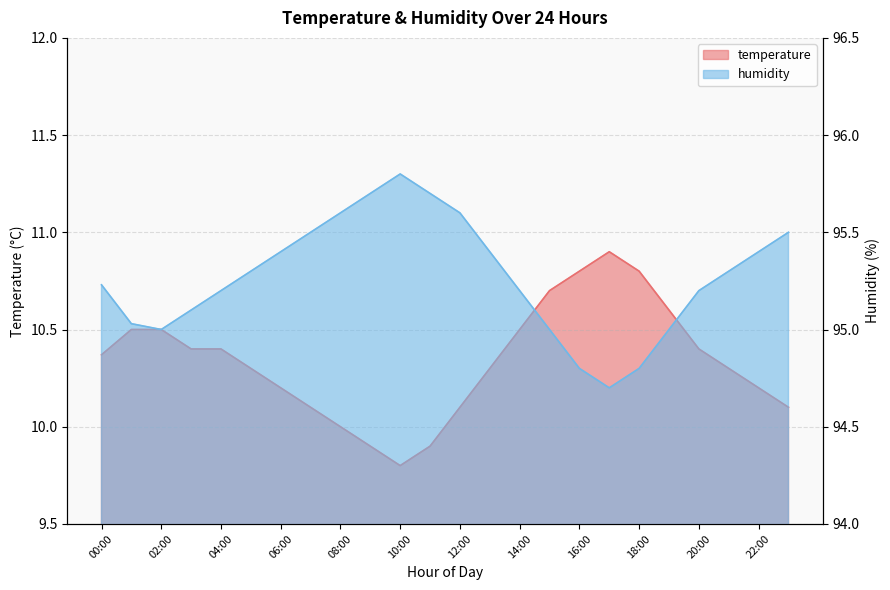

What is the difference between the temperature values at 01:00 and 06:00?

0.3